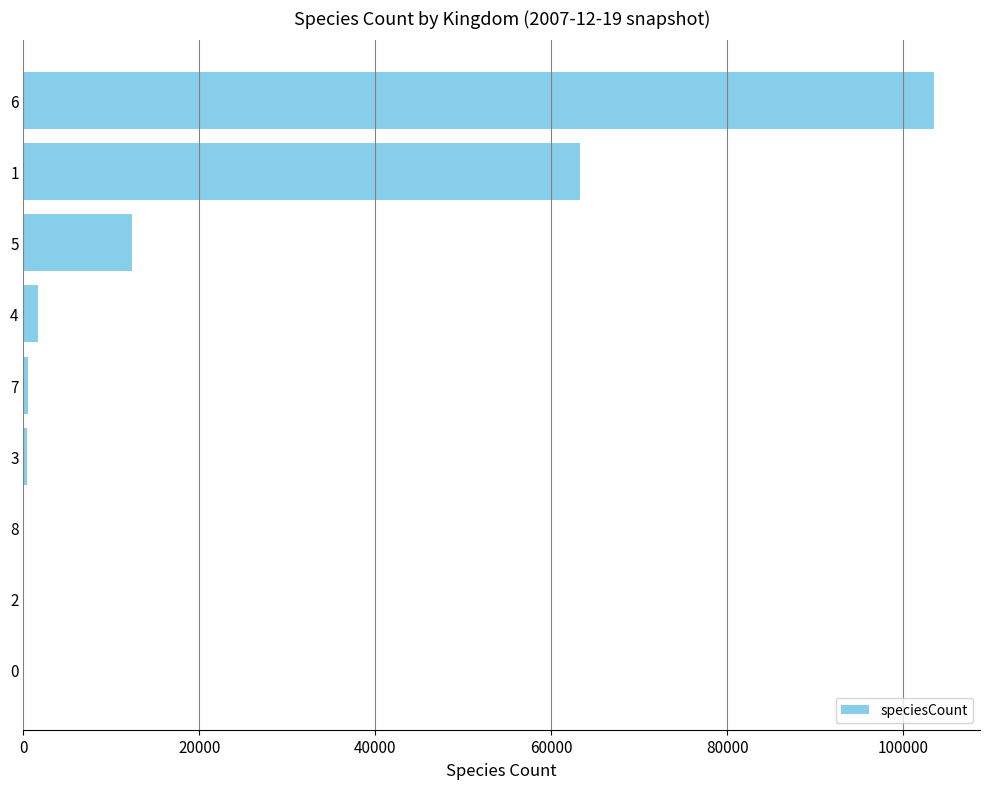

Count the number of data series in this chart.

1